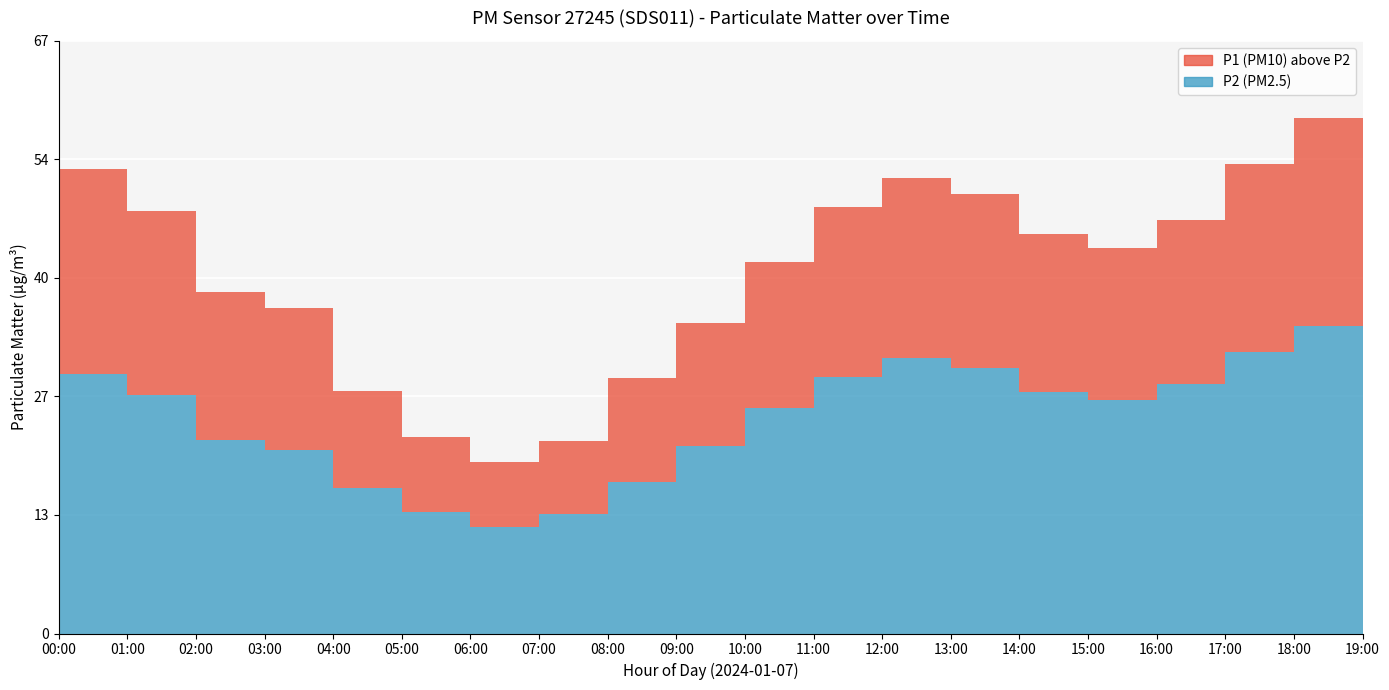

Reading left to right, transcribe all the data shown in this chart.

P1: 00:00=52.6	01:00=47.9	02:00=38.7	03:00=36.9	04:00=27.5	05:00=22.3	06:00=19.4	07:00=21.8	08:00=28.9	09:00=35.2	10:00=42.1	11:00=48.3	12:00=51.6	13:00=49.8	14:00=45.3	15:00=43.7	16:00=46.9	17:00=53.2	18:00=58.4	19:00=55.7
P2: 00:00=29.4	01:00=27.0	02:00=22.0	03:00=20.8	04:00=16.5	05:00=13.8	06:00=12.1	07:00=13.5	08:00=17.2	09:00=21.3	10:00=25.6	11:00=29.1	12:00=31.2	13:00=30.1	14:00=27.4	15:00=26.5	16:00=28.3	17:00=31.9	18:00=34.8	19:00=33.2